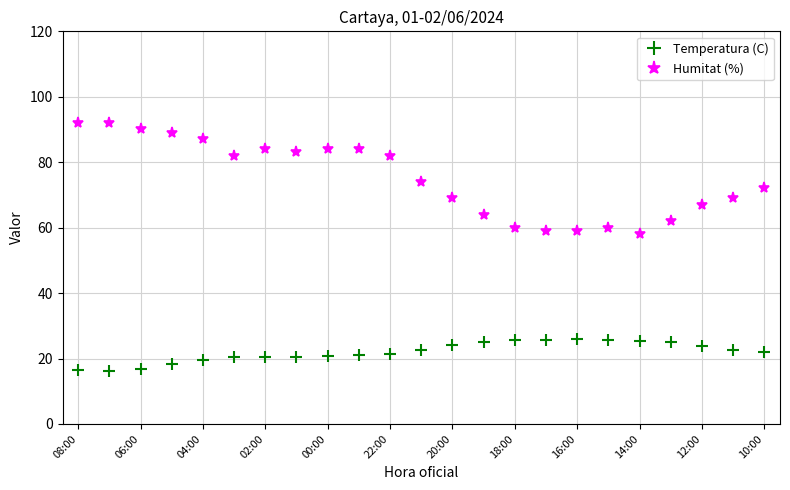

How many data points in Temperatura (C) are above 22?

12